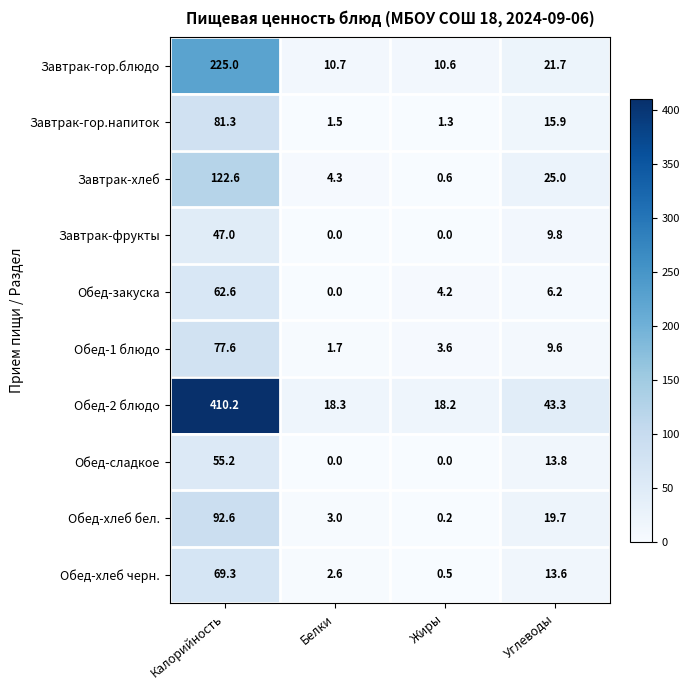

Which category has the highest value in the Завтрак-гор.блюдо series?

Калорийность